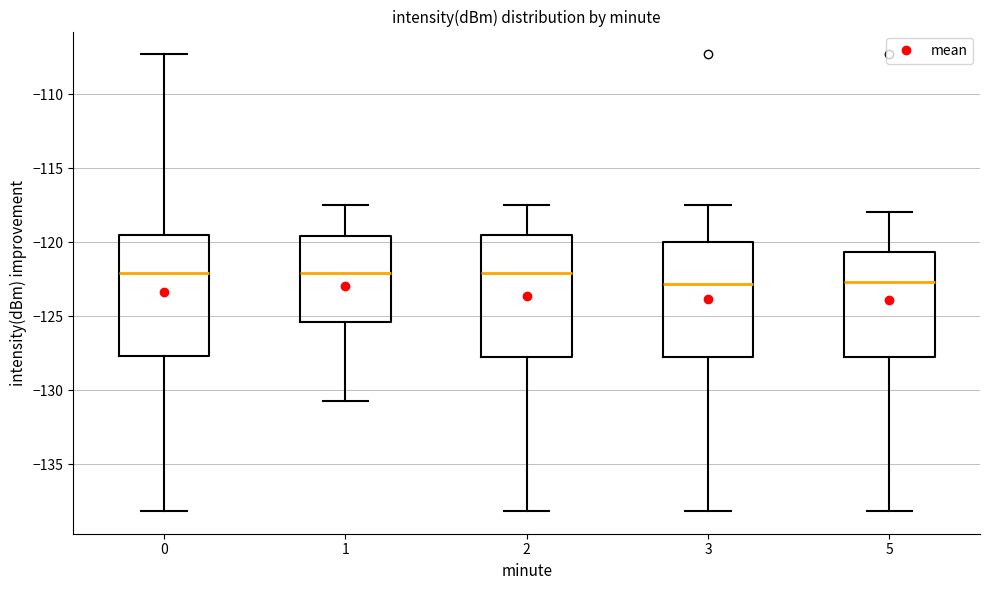

Reading left to right, read every box against the y-axis: the position of its median line, the range the box covers, and the ends of its whiskers. The values are not printed on the chart, so give them approximately, as read against the axis.

0: median -122.0, box -127.5 to -119.5, whiskers -138.0 to -107.5
1: median -122.0, box -125.5 to -119.5, whiskers -130.5 to -117.5
2: median -122.0, box -127.5 to -119.5, whiskers -138.0 to -117.5
3: median -123.0, box -128.0 to -120.0, whiskers -138.0 to -117.5
5: median -122.5, box -128.0 to -120.5, whiskers -138.0 to -118.0